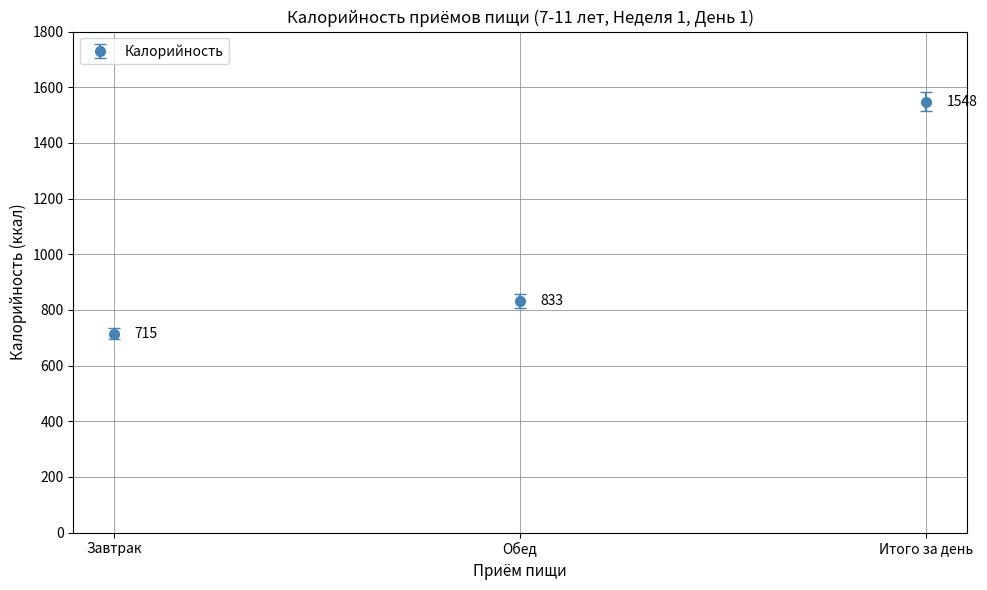

List the labels in order of value, smallest first.

Завтрак, Обед, Итого за день